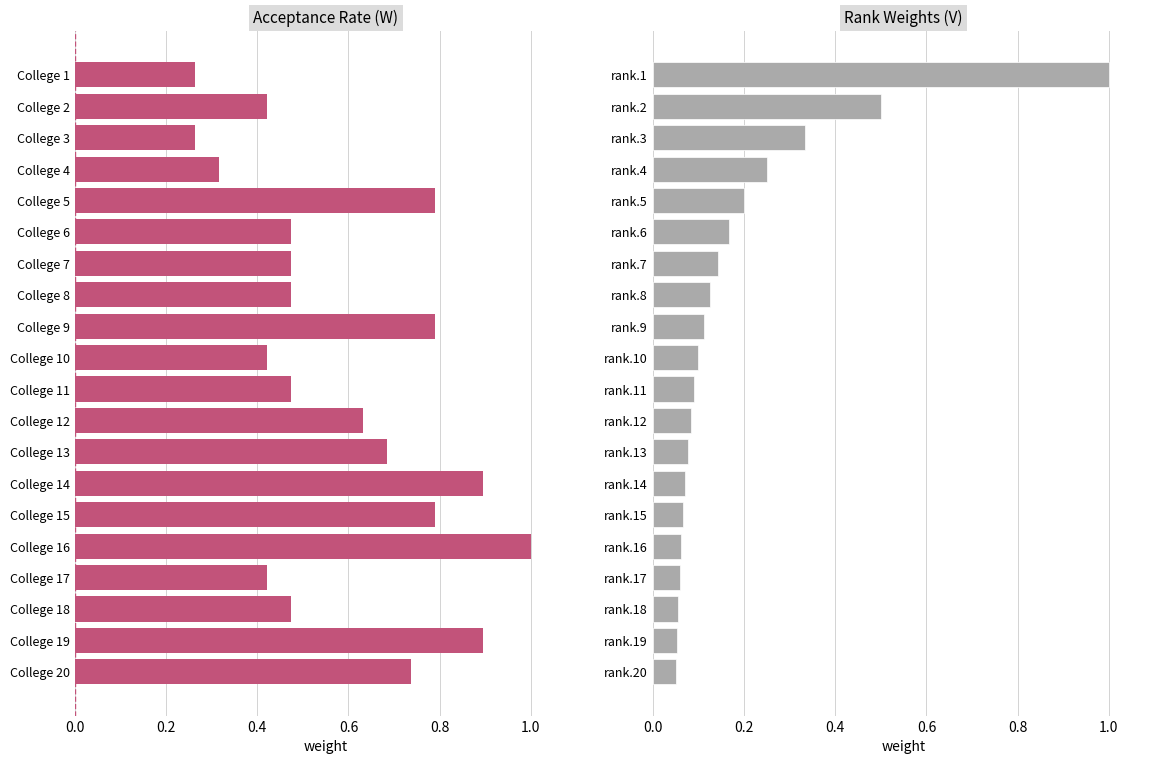

Reading left to right, extract all data points from this chart.

Acceptance Rate: 0.3	0.4	0.3	0.3	0.8	0.5	0.5	0.5	0.8	0.4	0.5	0.6	0.7	0.9	0.8	1.0	0.4	0.5	0.9	0.7
Rank Weight: 1.0	0.5	0.3	0.2	0.2	0.2	0.1	0.1	0.1	0.1	0.1	0.1	0.1	0.1	0.1	0.1	0.1	0.1	0.1	0.1